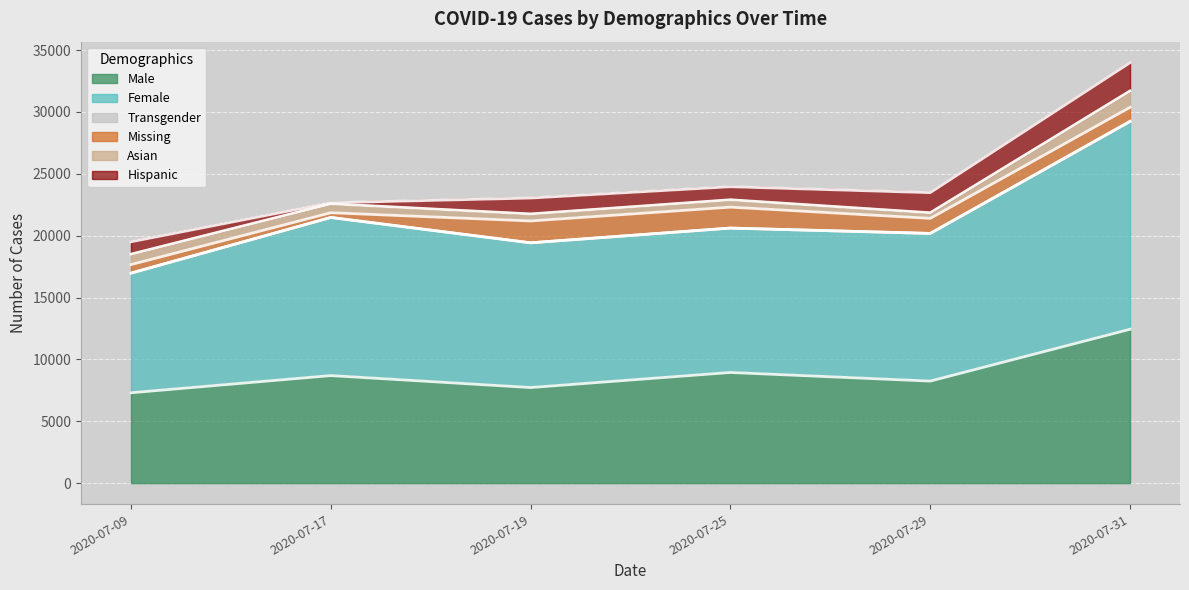

Where do 2020-07-29 and 2020-07-19 first cross each other?

Asian and Hispanic